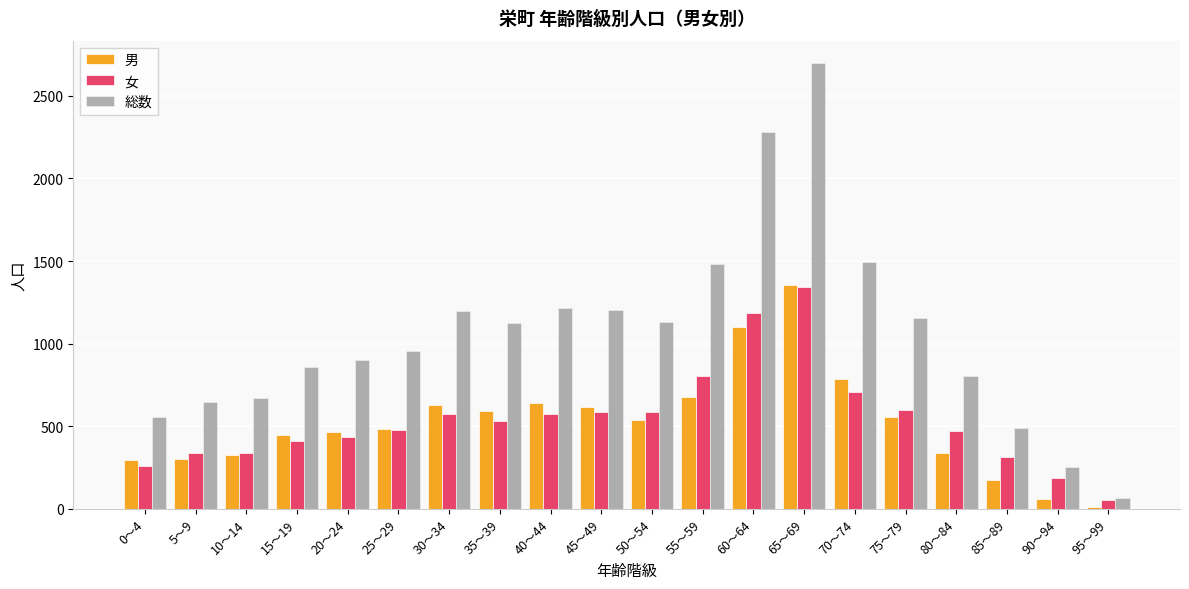

At 35～39, list the series in order from smallest to largest.

女, 男, 総数